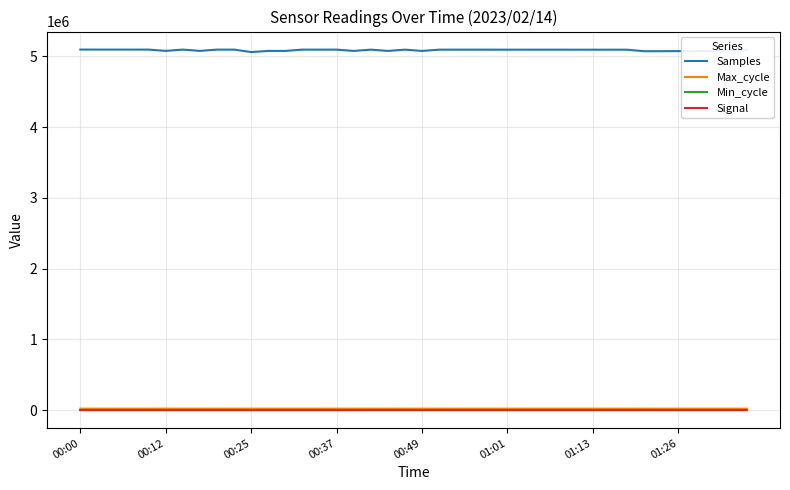

What is the greatest value displayed?

5095560